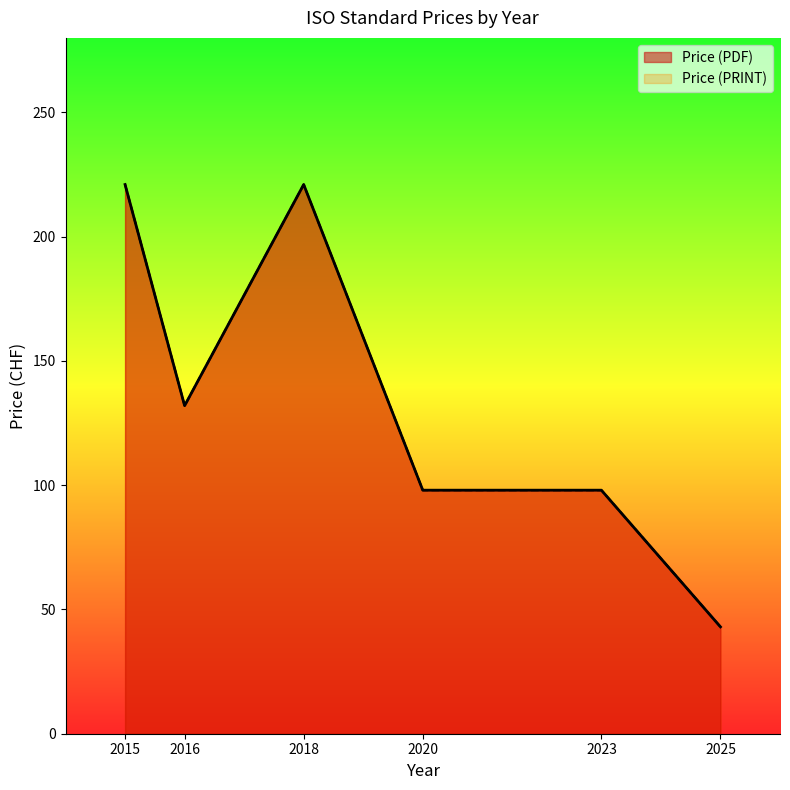

True or false: Price (PRINT) and Price (PDF) cross at least once.

False